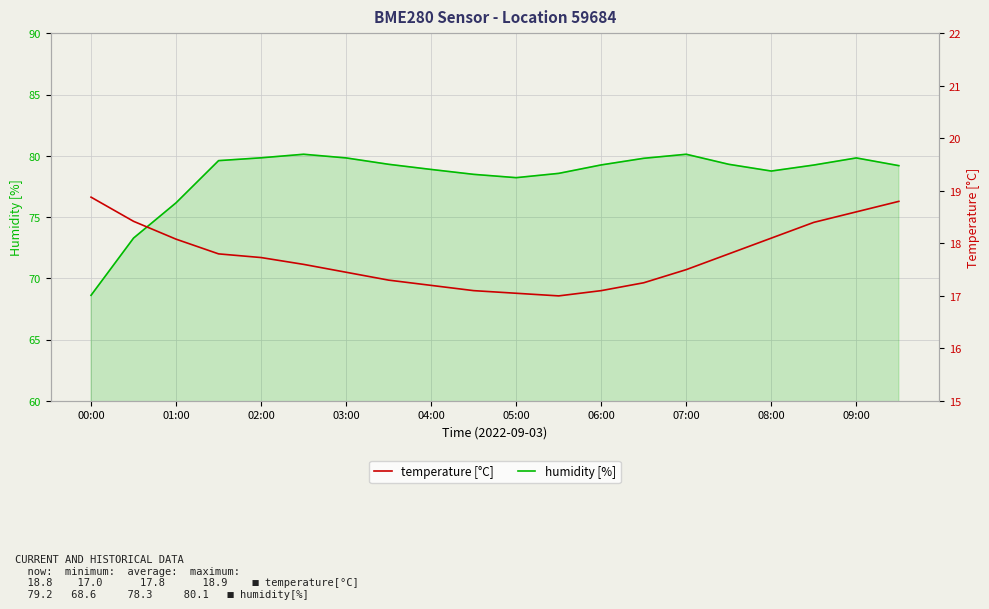

Rank the series at 03:00 from lowest to highest value.

temperature [°C], humidity [%]